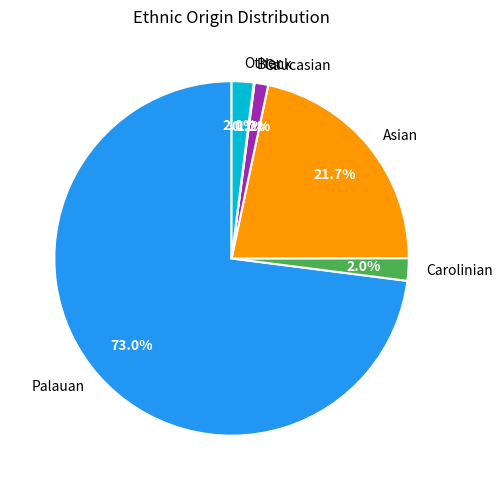

Which category accounts for the majority?

Palauan